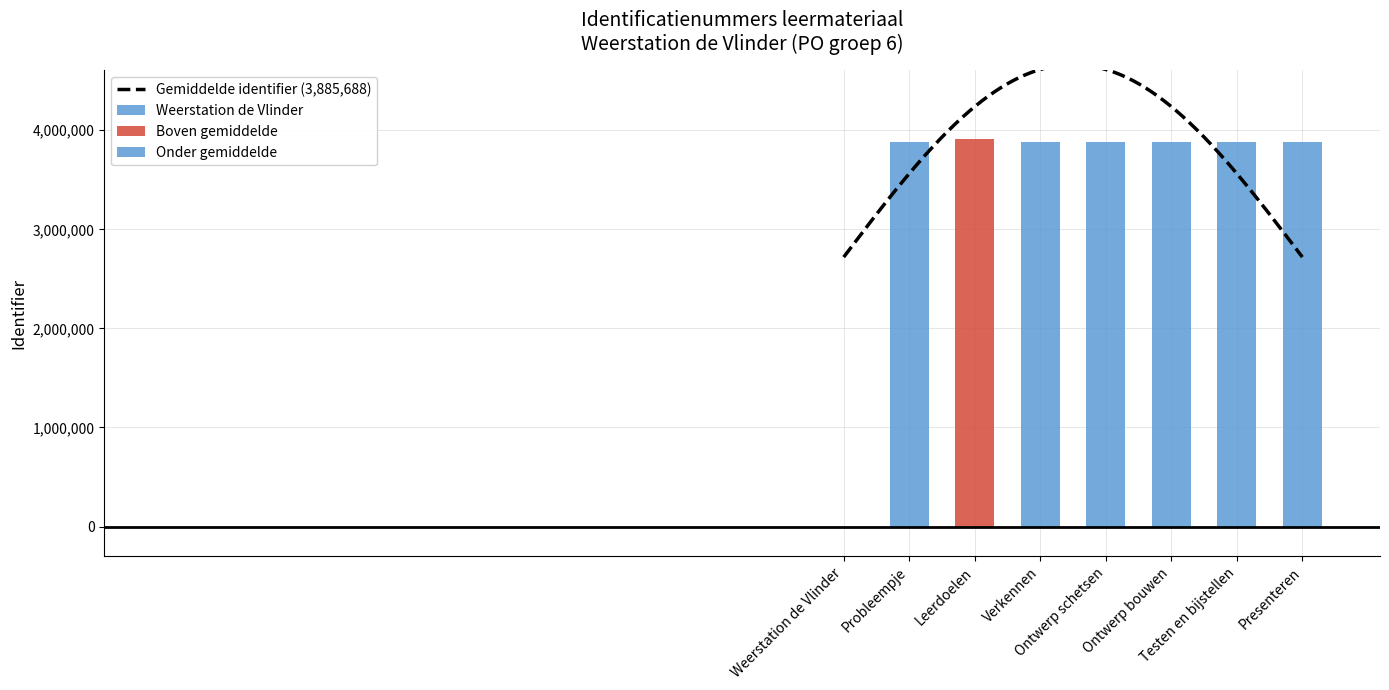

What position from the left is Testen en bijstellen?

7